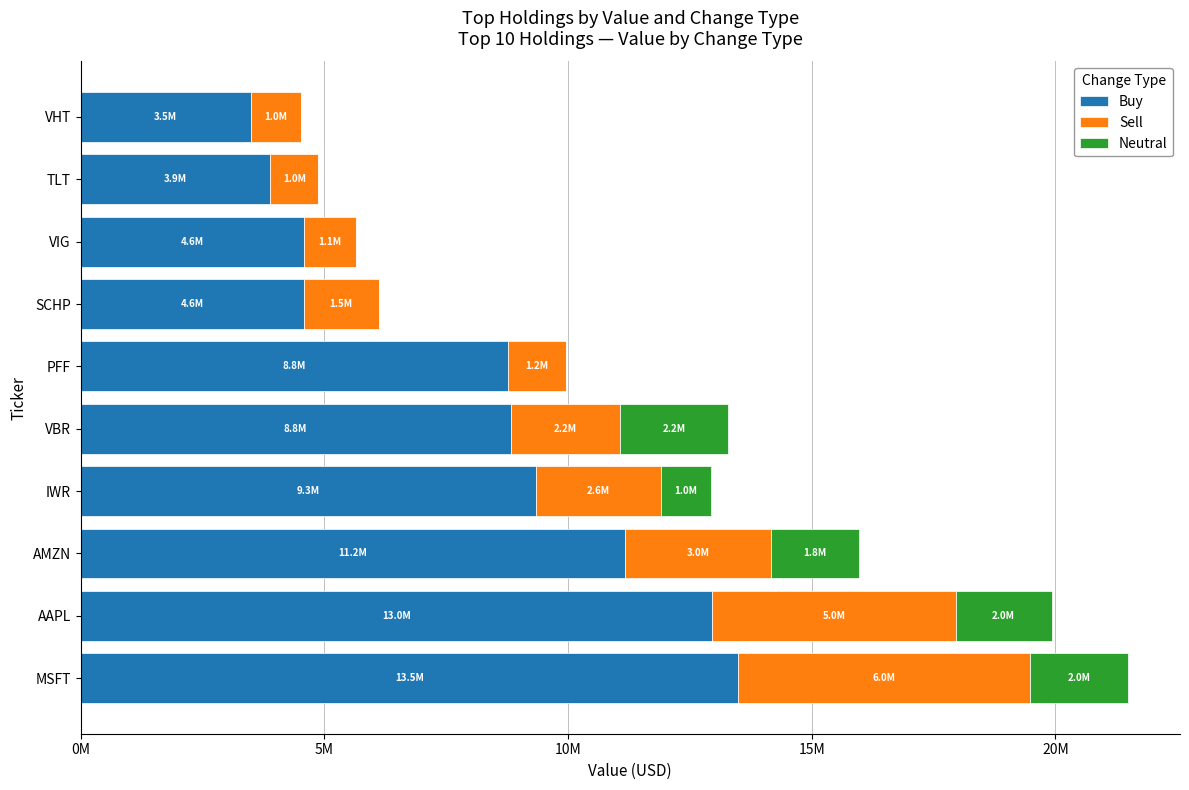

What are all the series names shown in the legend?

Buy, Sell, Neutral